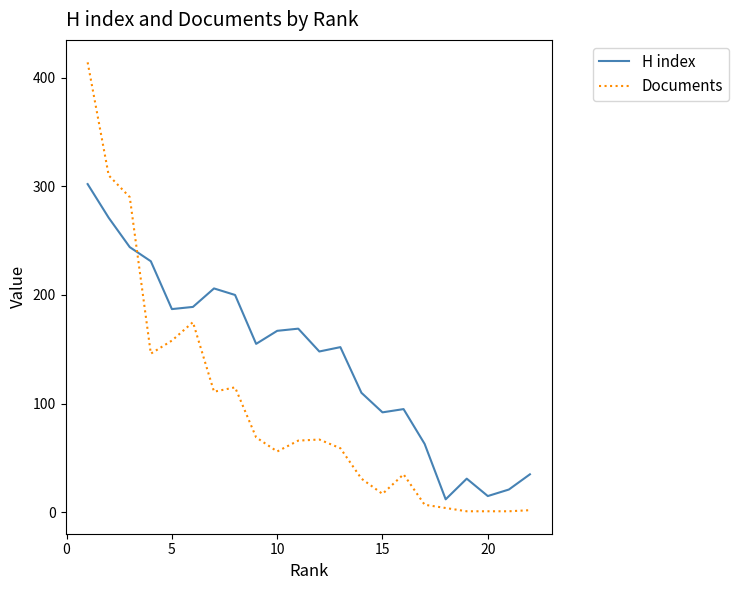

What is the sum of all Documents values?

2135